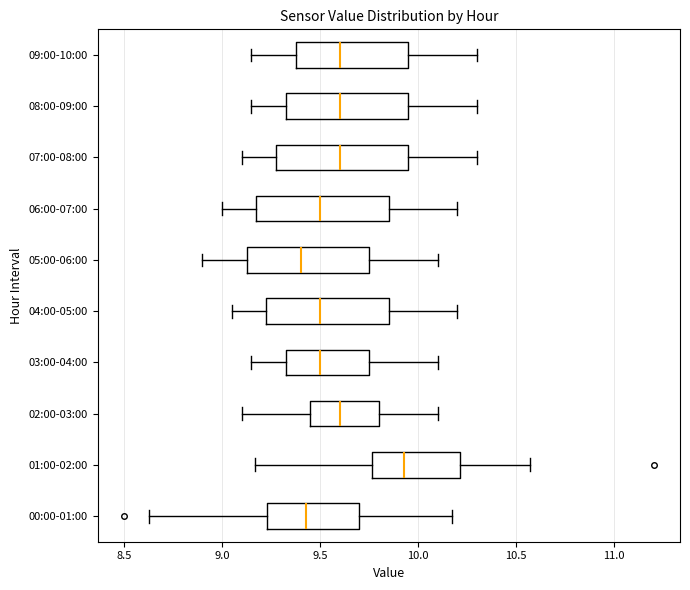

Which box has the furthest to the right median line?

01:00-02:00